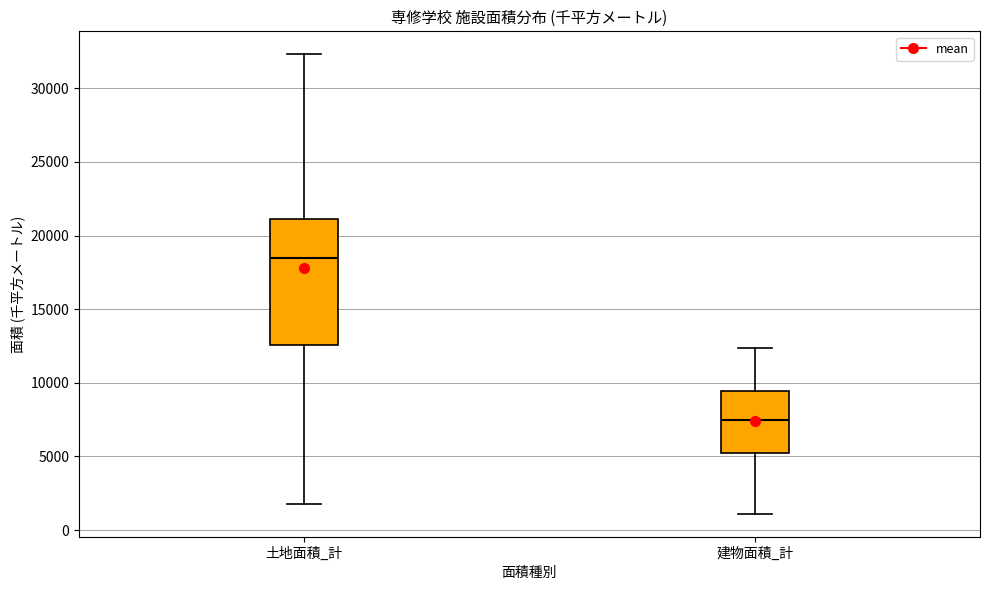

Which box's median line is the highest?

土地面積_計